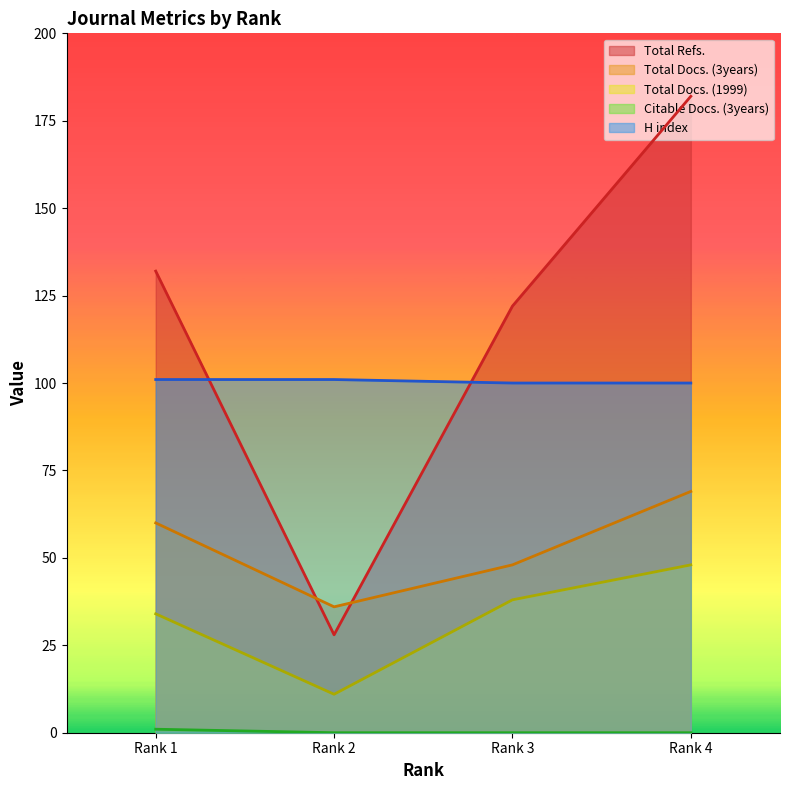

What is the value of the Total Refs. point at the 3rd from the left?

122